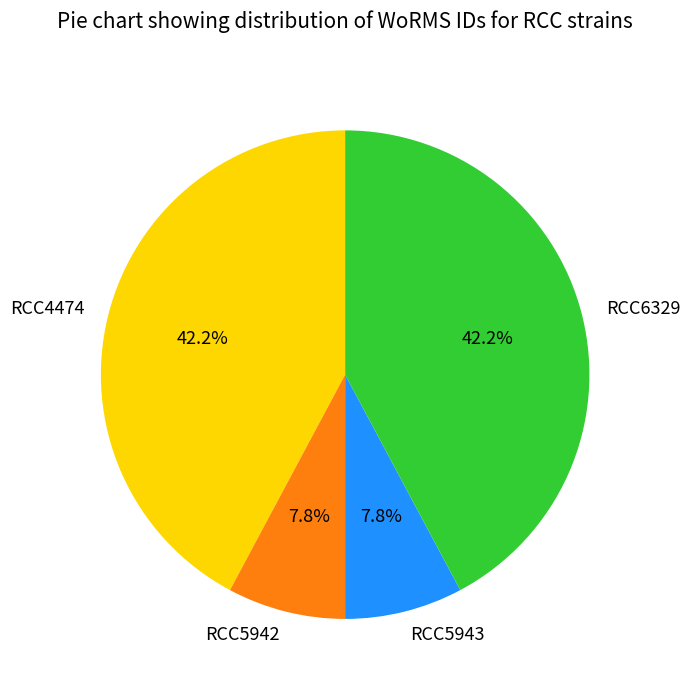

Between RCC5942 and RCC4474, which is larger?

RCC4474